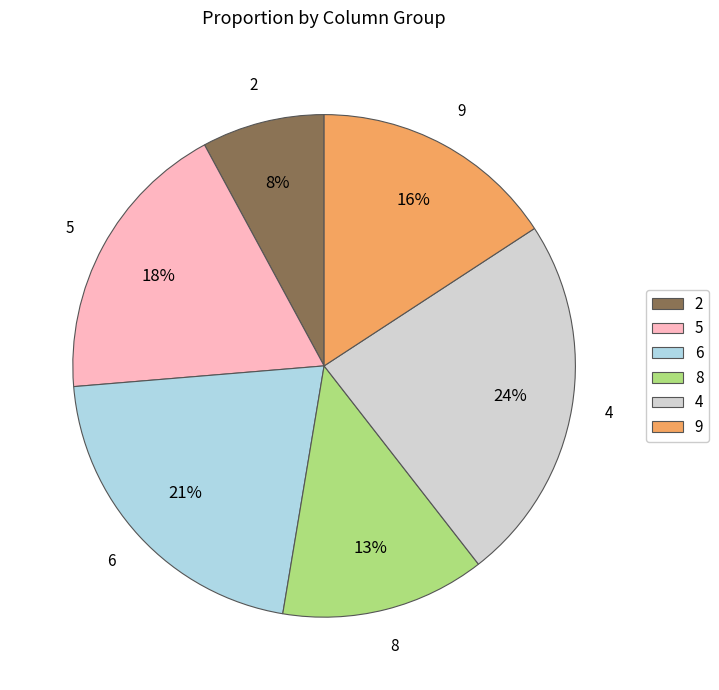

Is the sum of 2 and 5 greater than half?

No